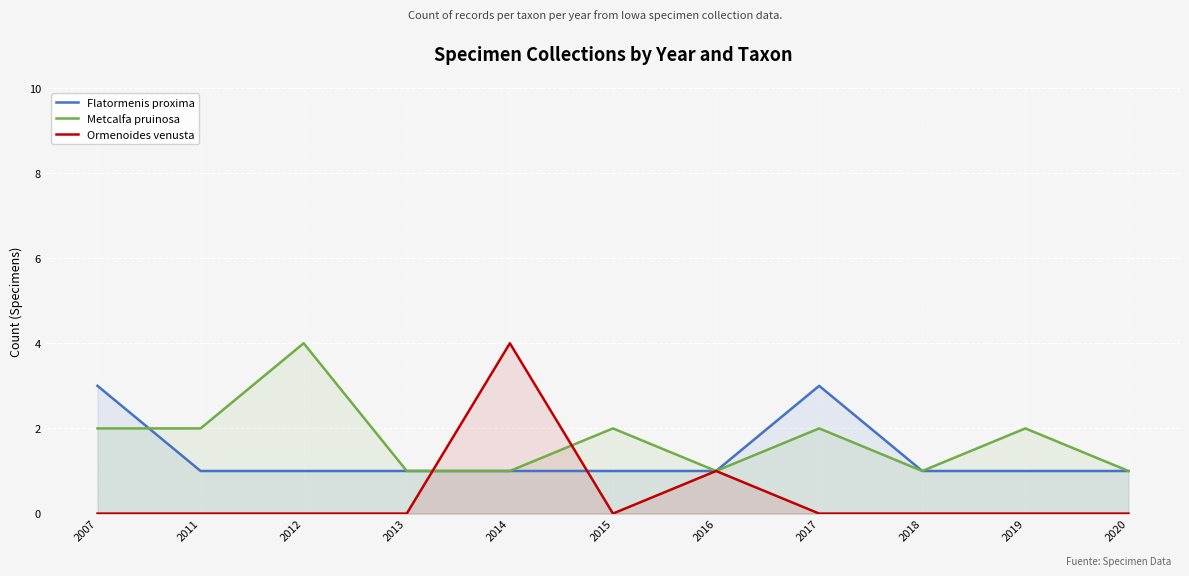

Which series has the largest range (max minus min)?

Ormenoides venusta